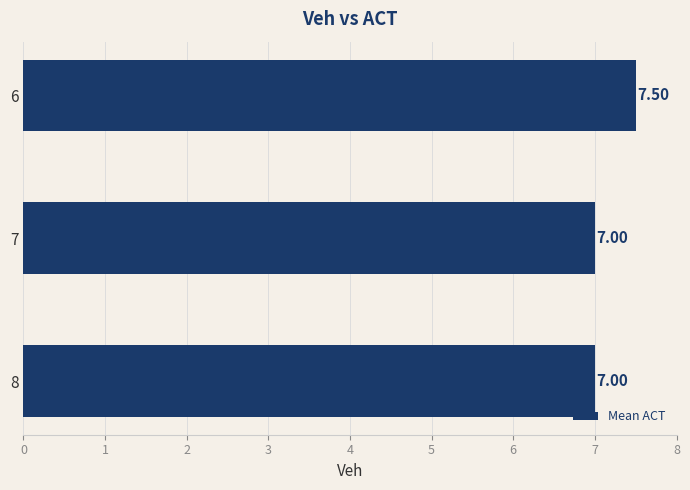

What is the ratio of the value at 7 to the value at 8?

1.0